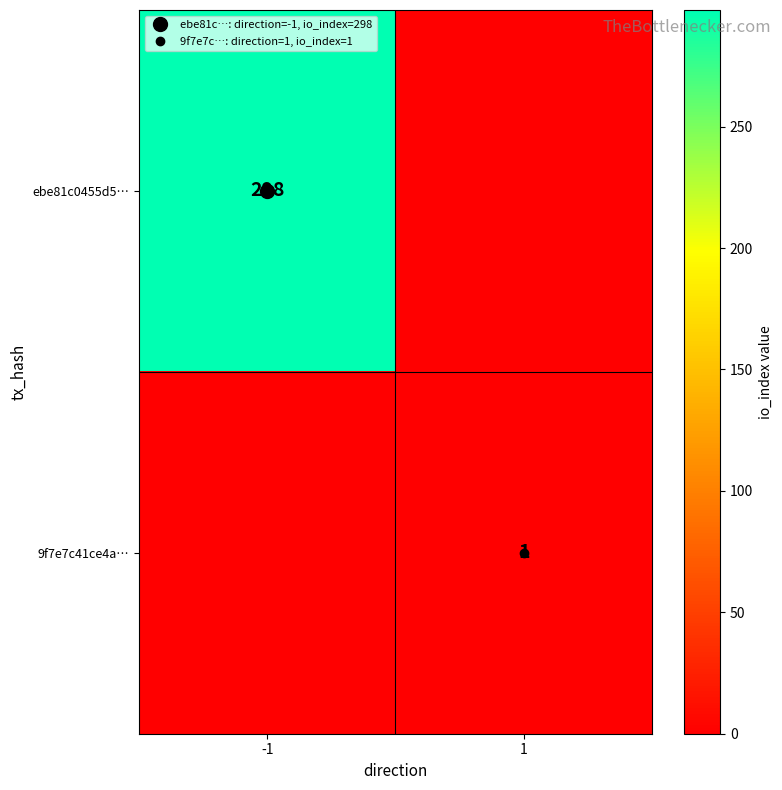

At which label does 9f7e7c41ce4a… reach its minimum?

-1